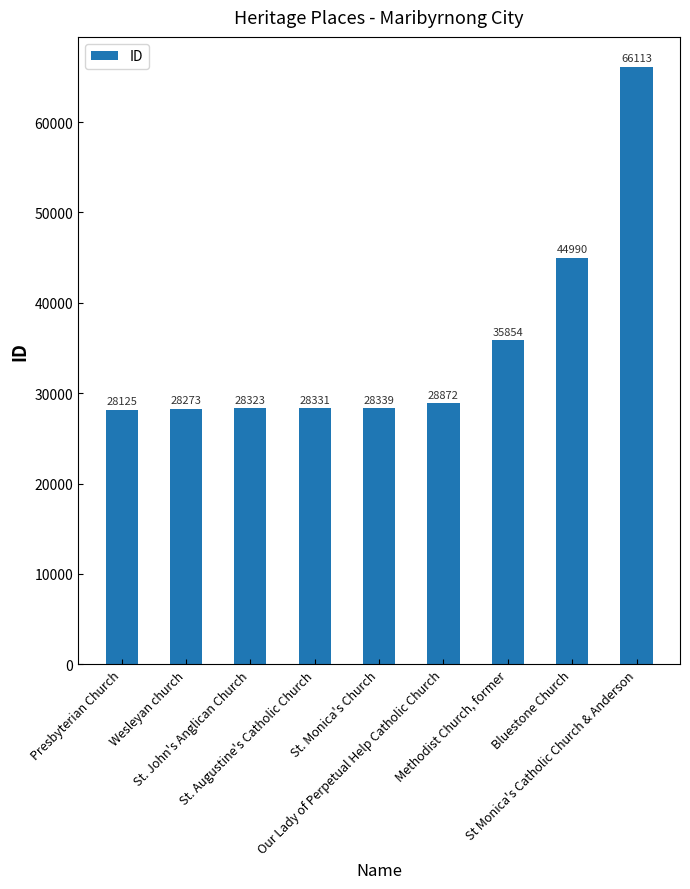

What is the difference between the maximum and minimum values?

37988